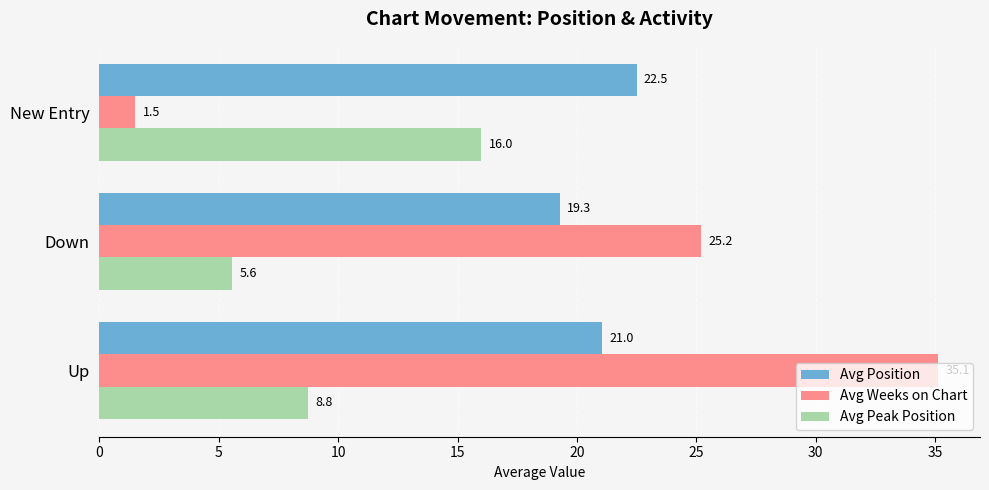

Where is Avg Weeks on Chart nearest to the value 18?

Down